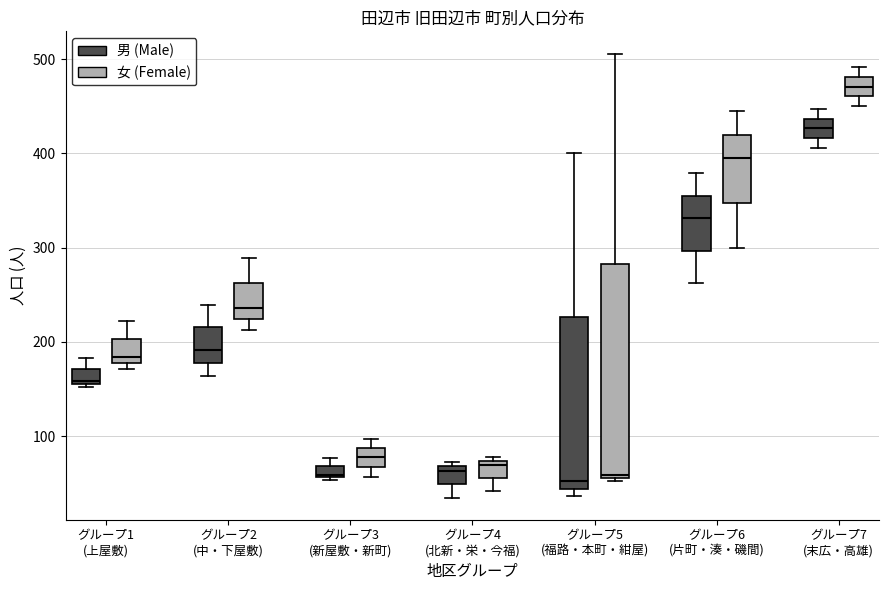

Which box has the highest median line?

グループ7 (末広・高雄) (女 (Female))